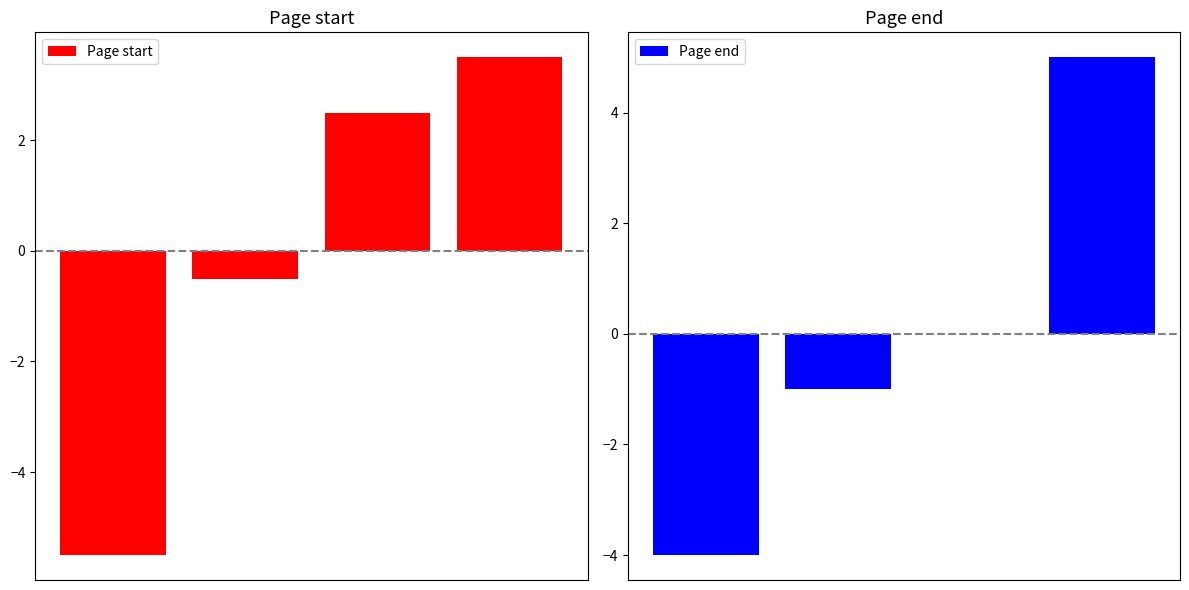

Rank the series by their maximum value, from highest to lowest.

Page end, Page start